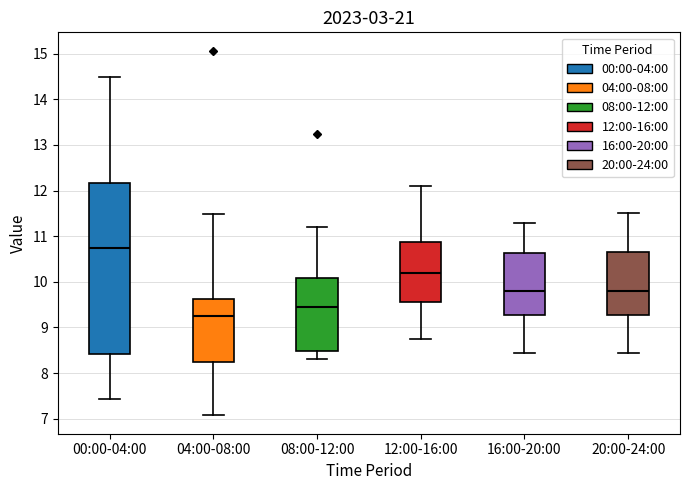

Where does the lower whisker of the box for 08:00-12:00 end on the y-axis? The values are not printed on the chart, so give them approximately, as read against the axis.

8.3